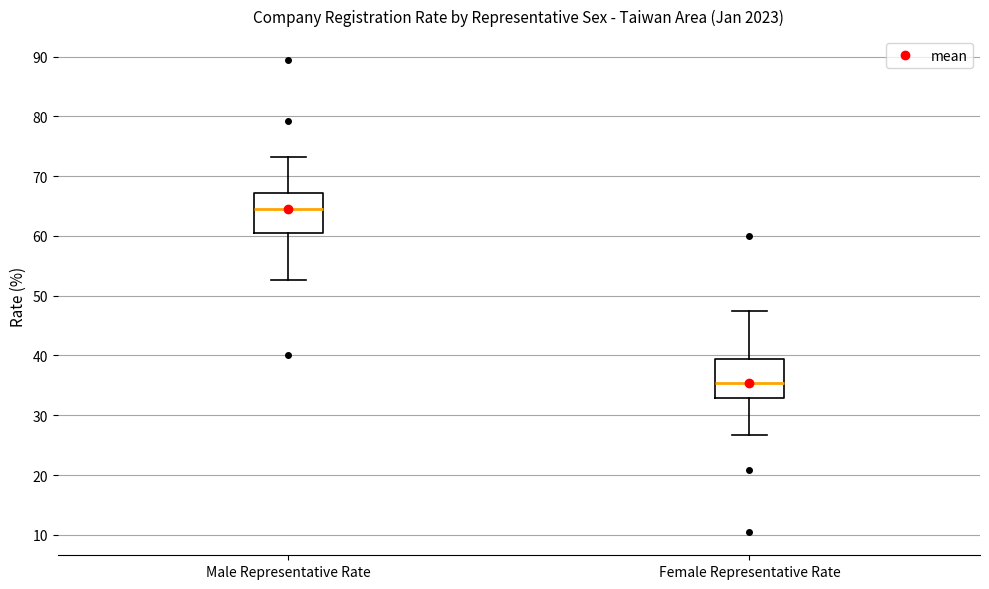

Where does the lower whisker of the box for Male Representative Rate end on the y-axis? The values are not printed on the chart, so give them approximately, as read against the axis.

53